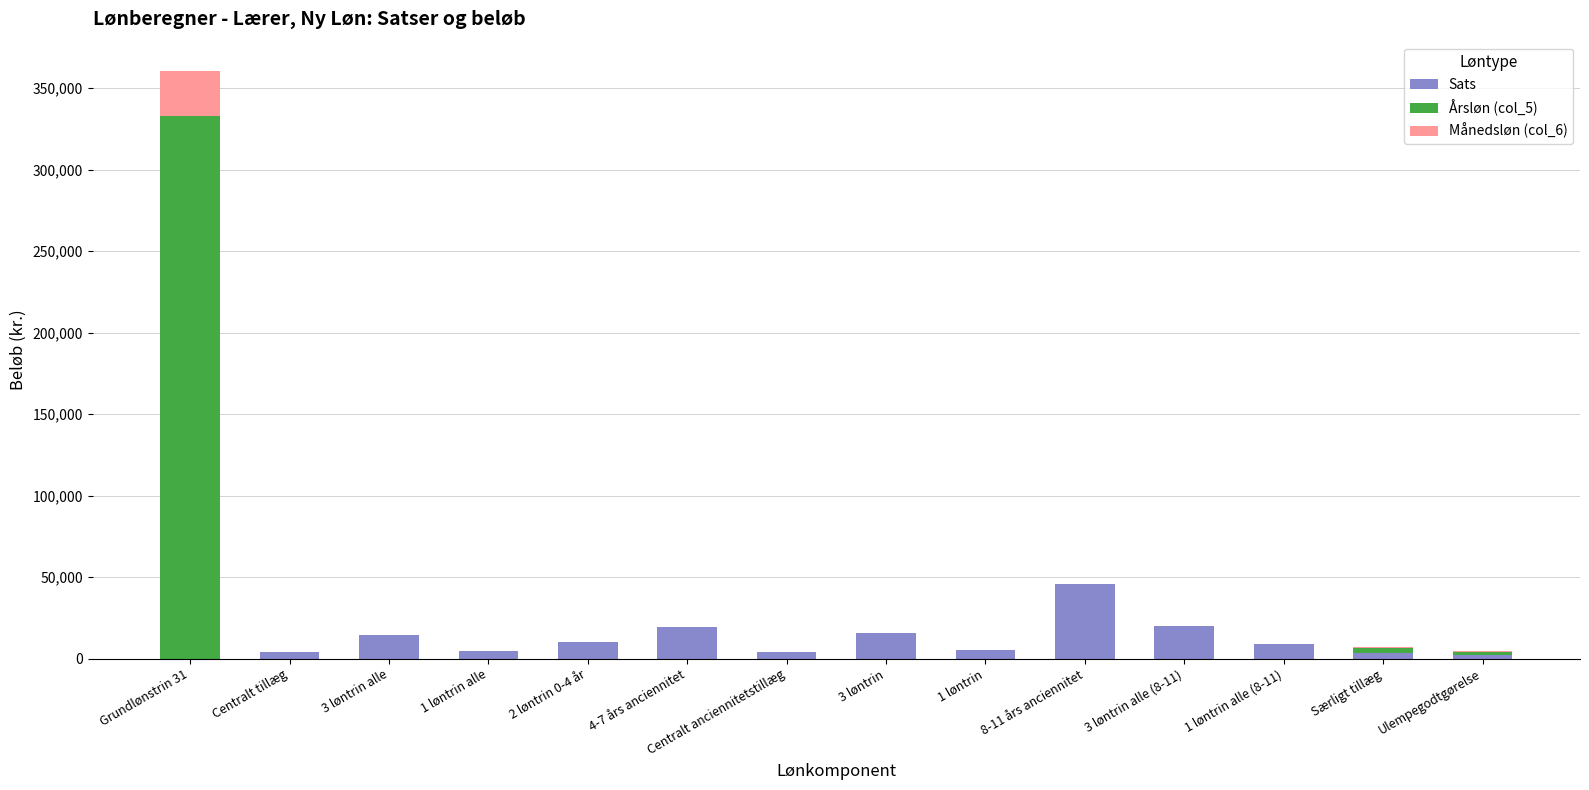

Are the bars horizontal?

No